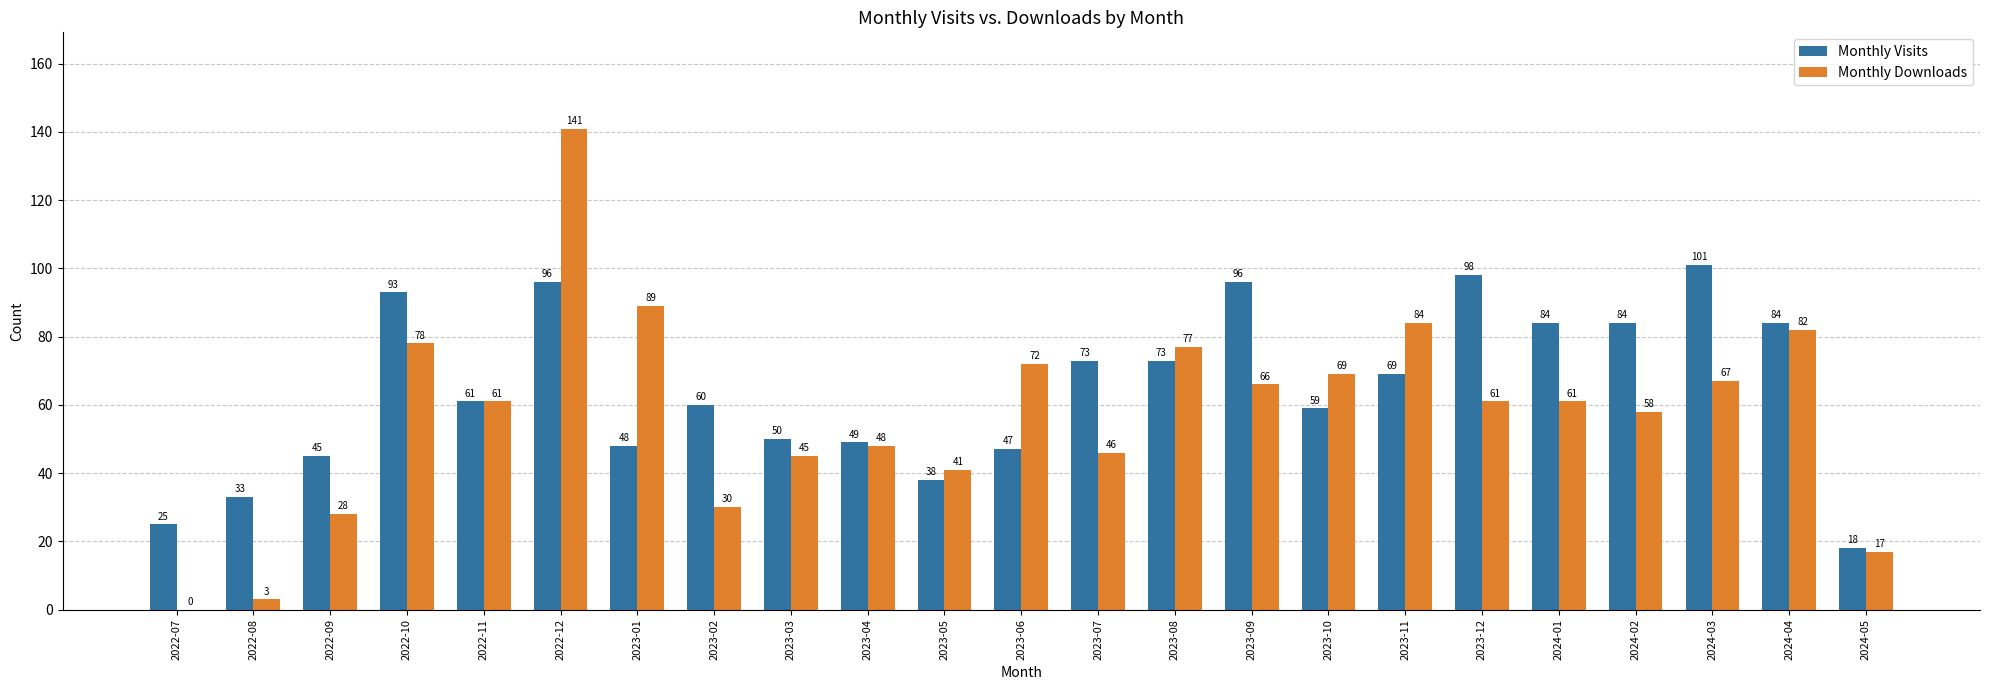

At which category is the sum across all series the highest?

2022-12